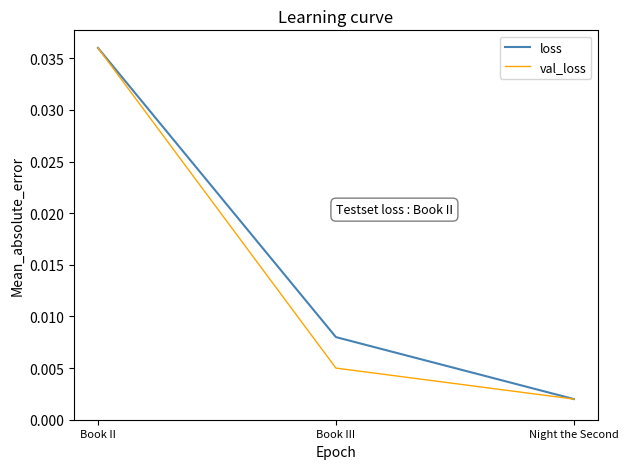

At which label does loss reach its peak?

Book II